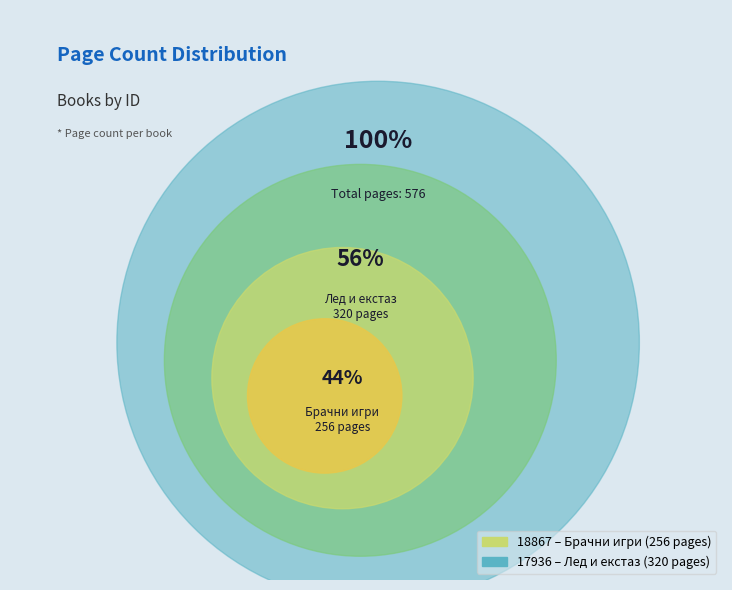

Is 18867 the majority of the pie?

No